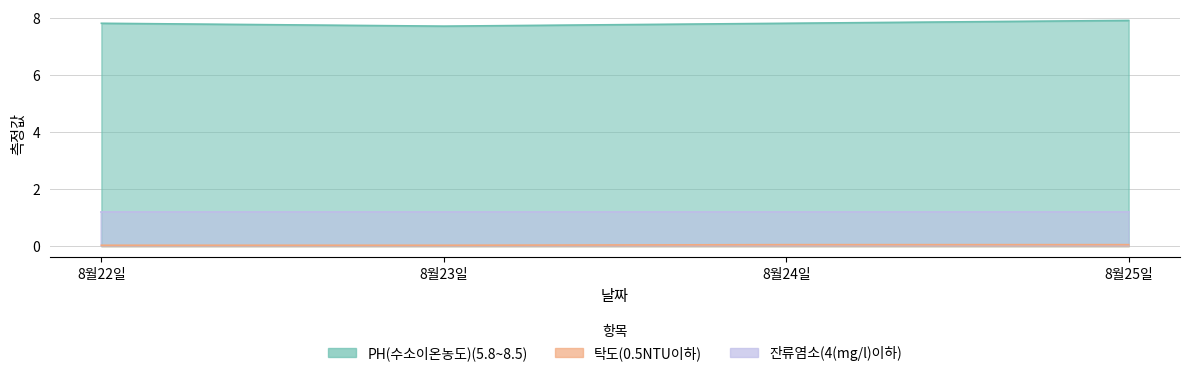

True or false: PH(수소이온농도)(5.8~8.5) and 탁도(0.5NTU이하) intersect in this chart.

False